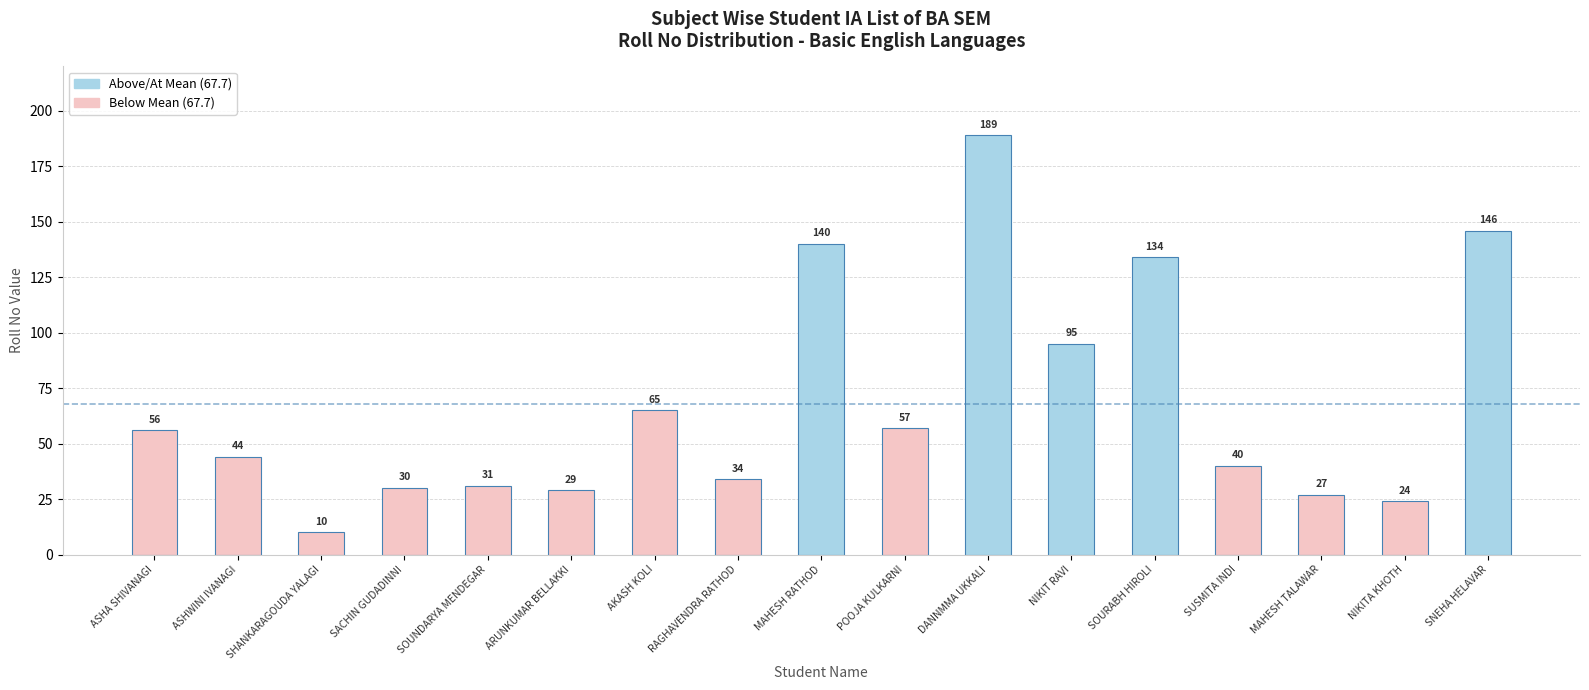

What is the label of the 16th bar from the right?

ASHWINI IVANAGI